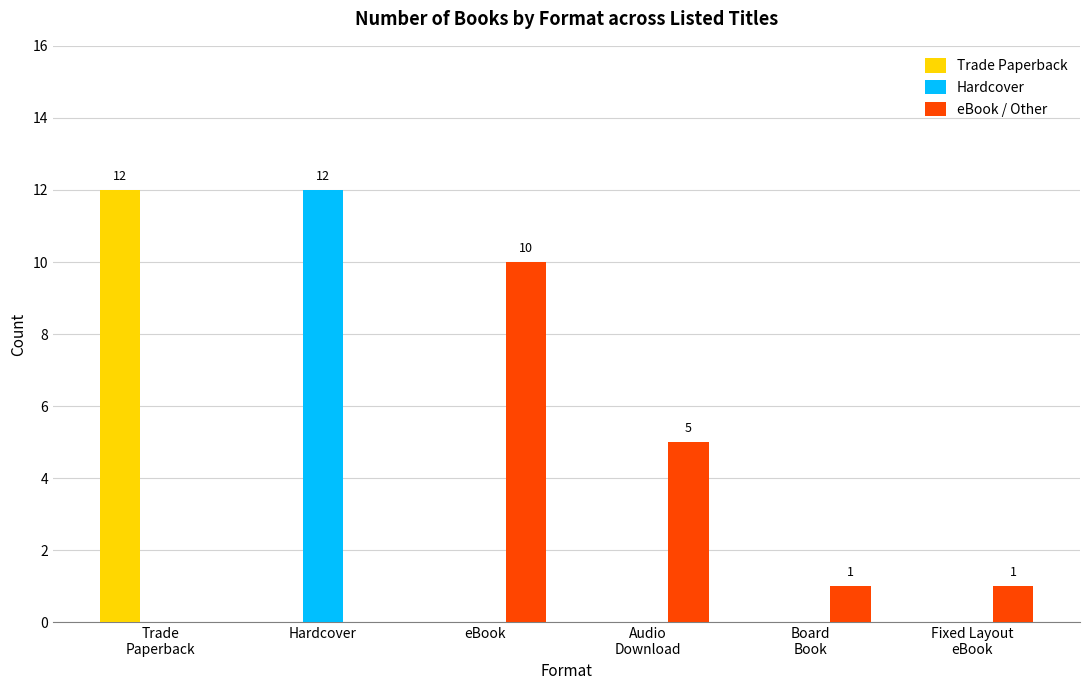

What is the highest value of the Hardcover series?

12